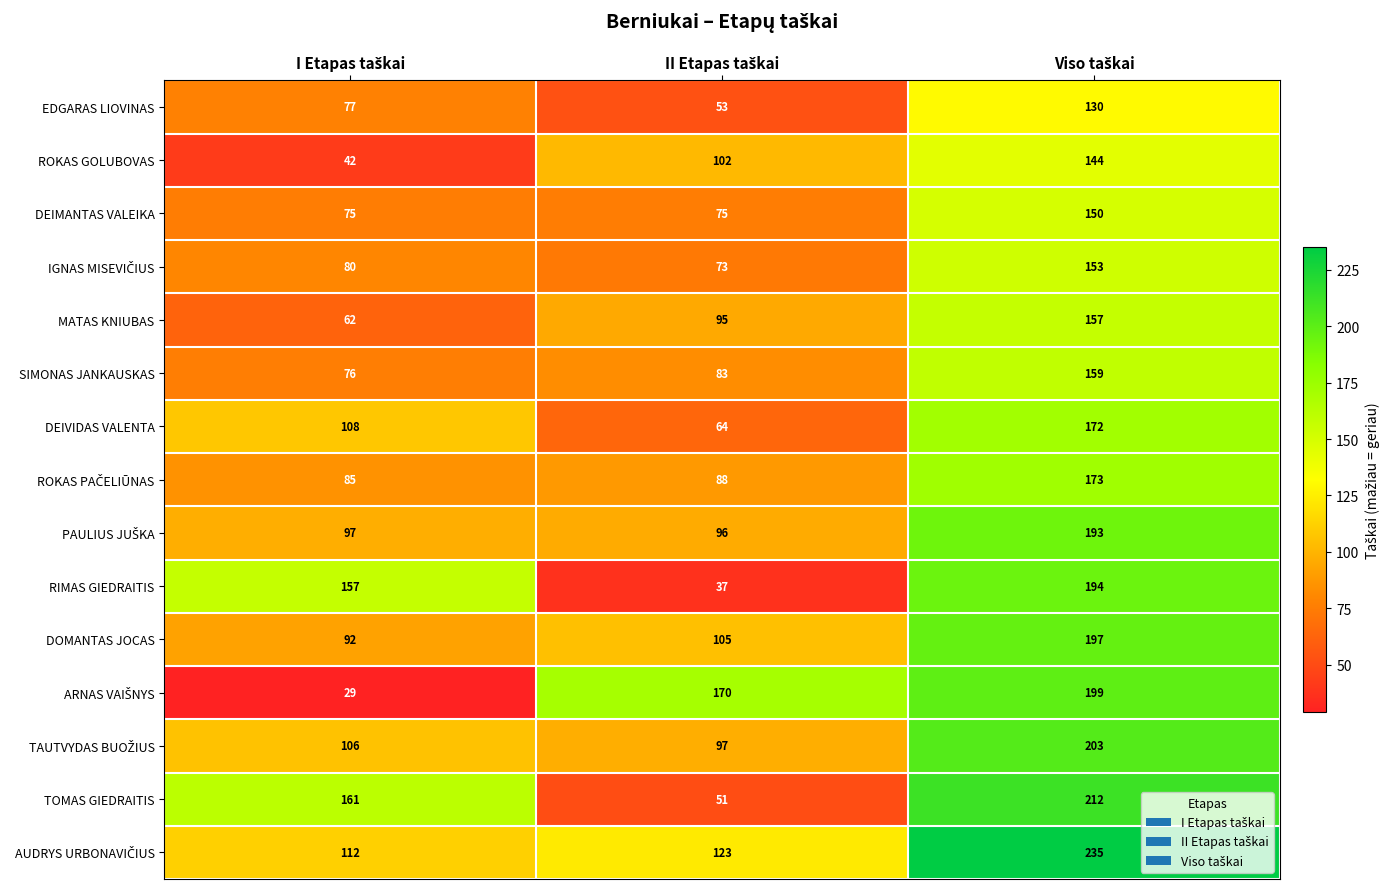

What is the maximum value shown in the chart?

235